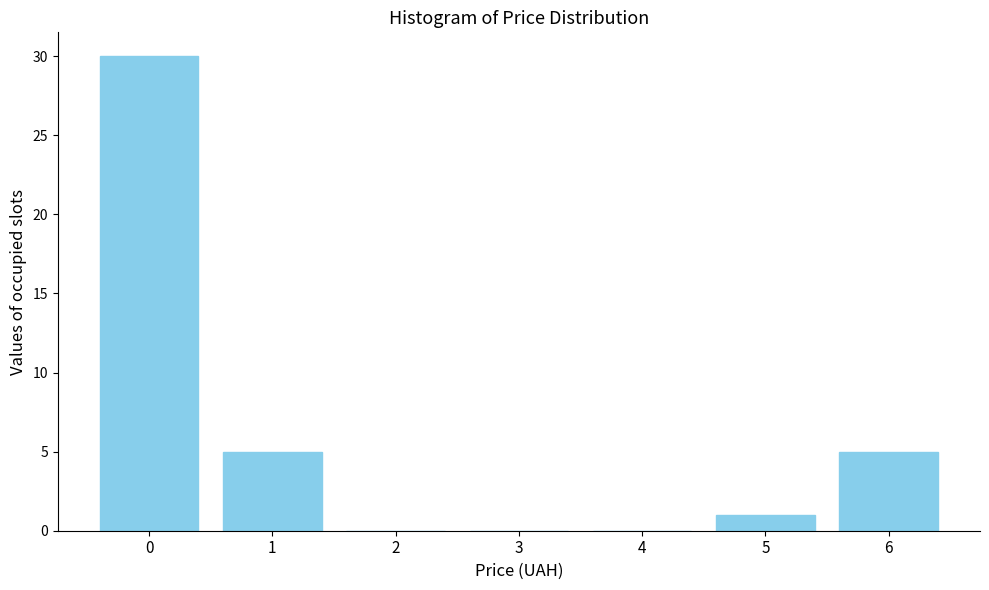

Reading left to right, transcribe all the data shown in this chart.

0=30	1=5	2=0	3=0	4=0	5=1	6=5